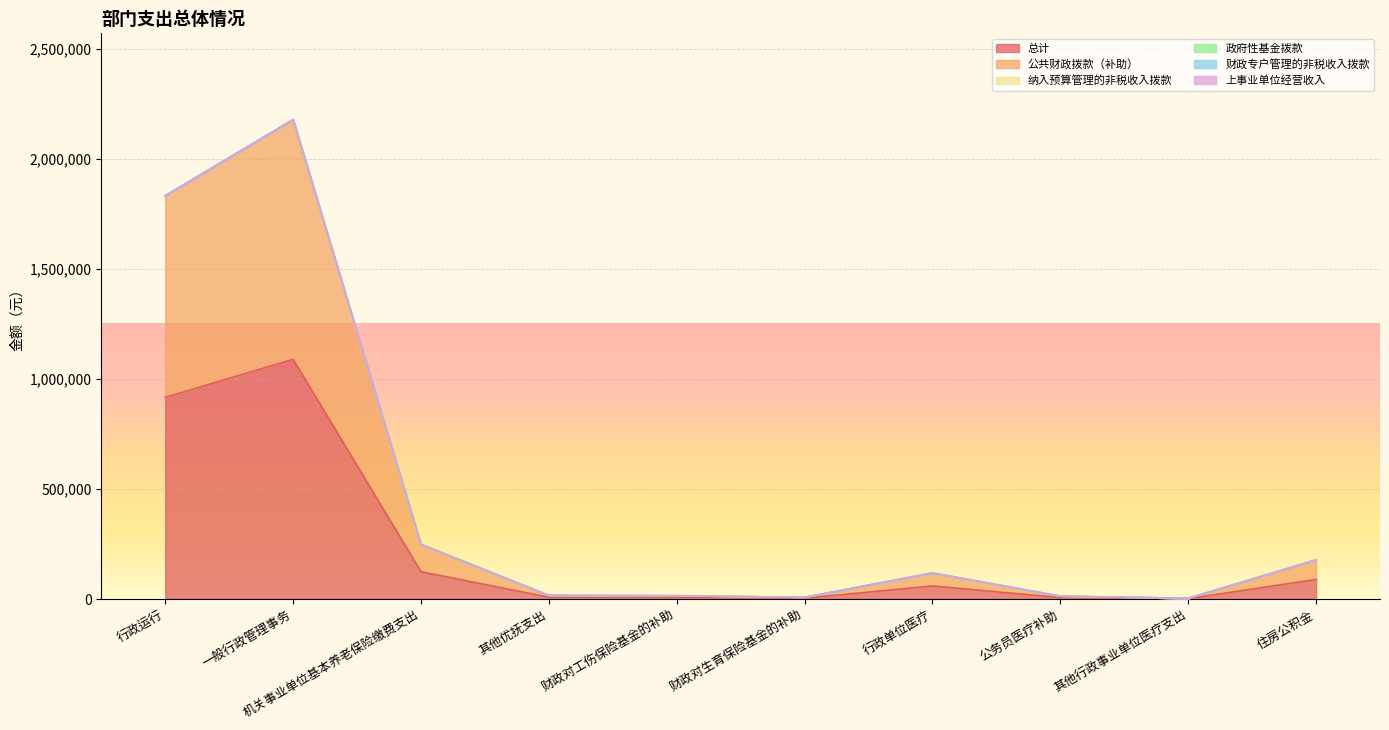

The 纳入预算管理的非税收入拨款 series shows 0 at 机关事业单位基本养老保险缴费支出. True or false?

True